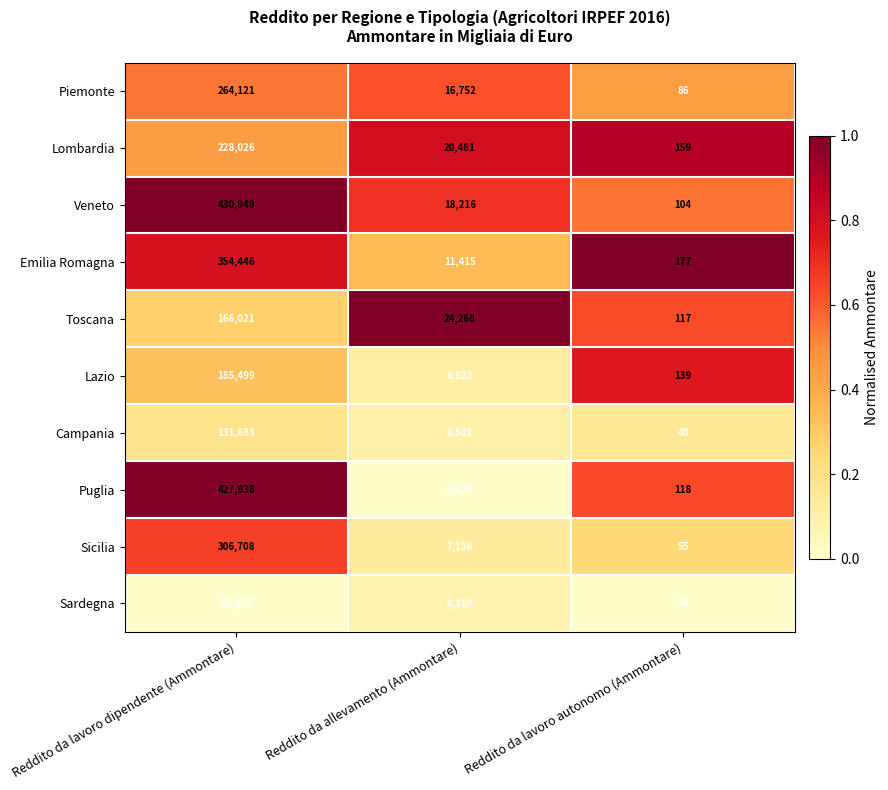

Reading left to right, what are all the values shown in this chart?

Piemonte: 264121	16752	86
Lombardia: 228026	20481	159
Veneto: 430949	18216	104
Emilia Romagna: 354446	11415	177
Toscana: 166021	24268	117
Lazio: 185499	6822	139
Campania: 131683	6502	40
Puglia: 427938	4625	118
Sicilia: 306708	7136	55
Sardegna: 65875	6310	15